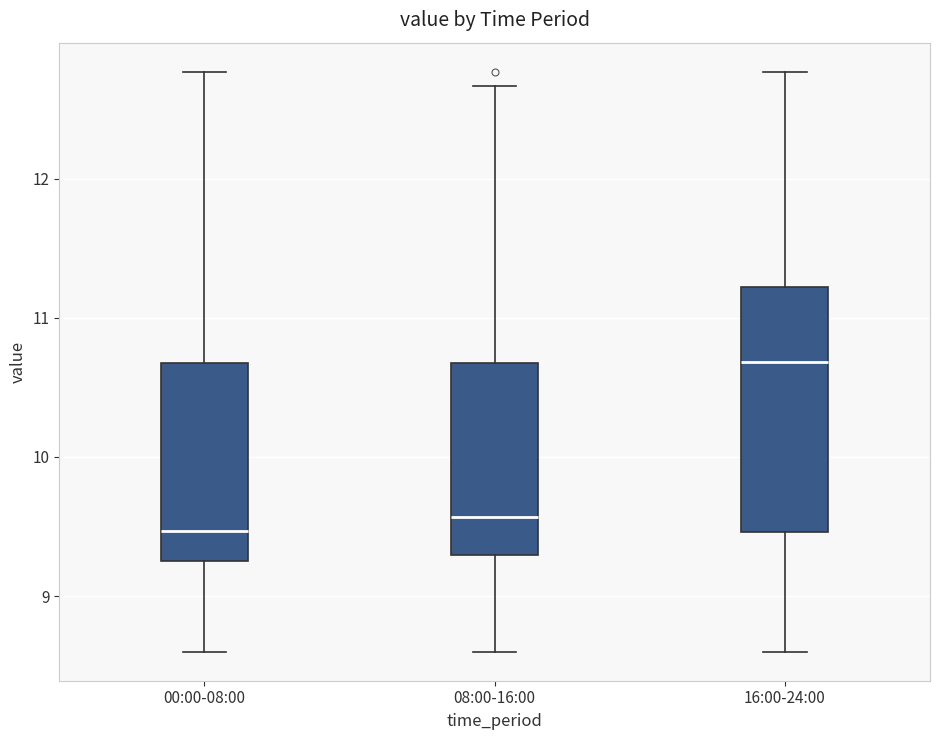

Where is the lower edge of the box for 08:00-16:00 on the y-axis? The values are not printed on the chart, so give them approximately, as read against the axis.

9.3